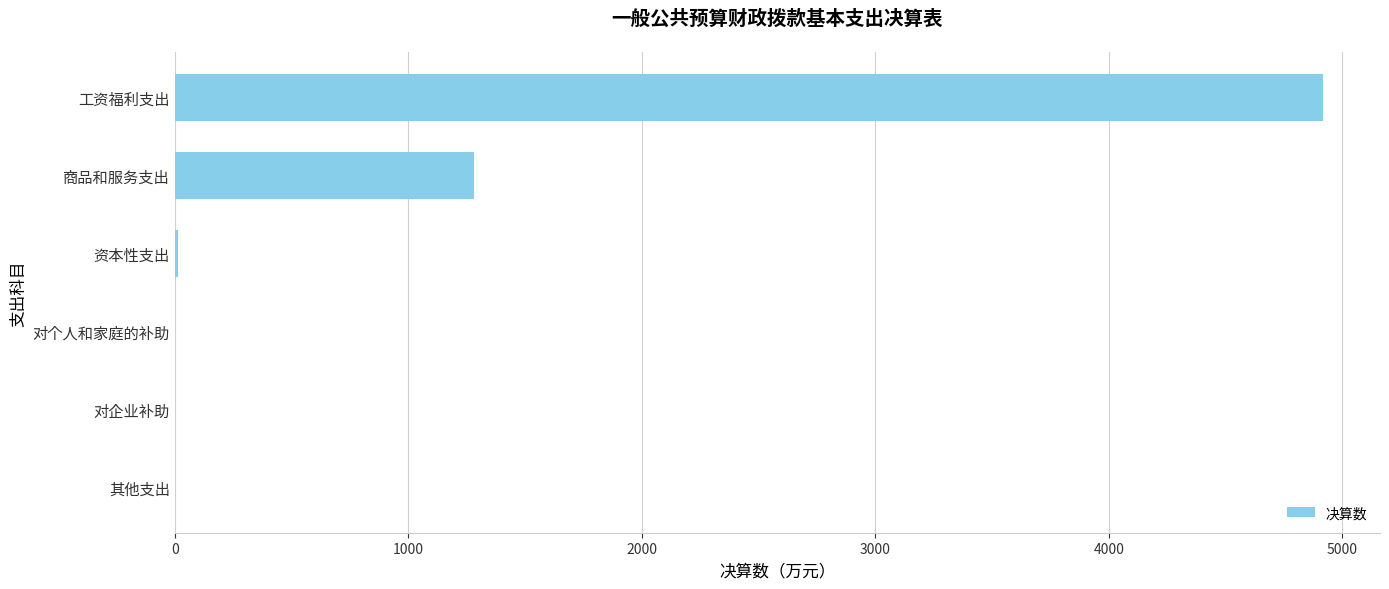

What is the maximum value shown in the chart?

4915.2